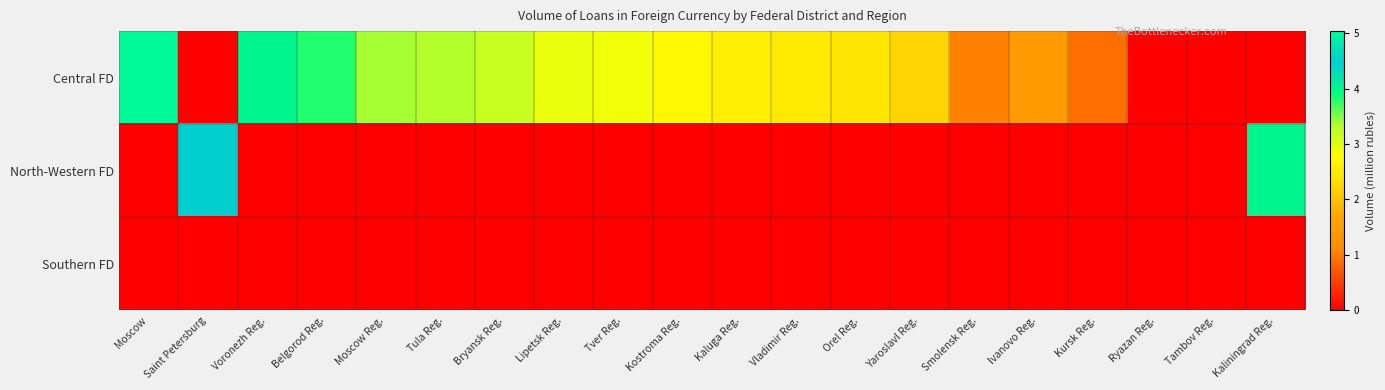

Between Moscow and Vladimir Reg., which series saw the biggest shift?

Central FD